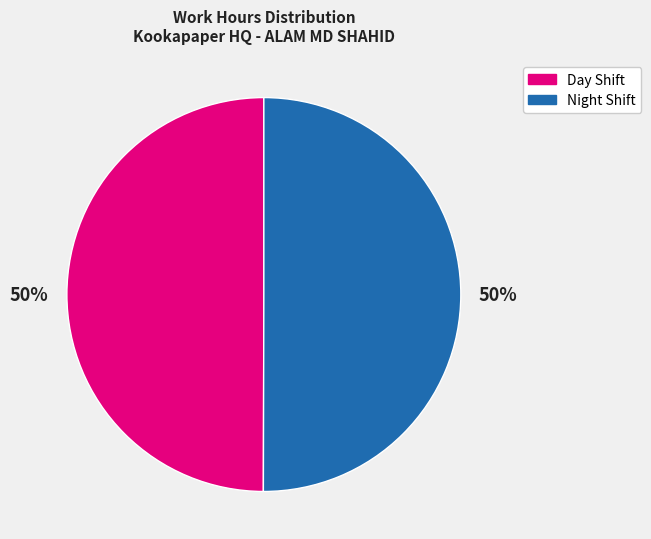

How many segments does this pie chart have?

2